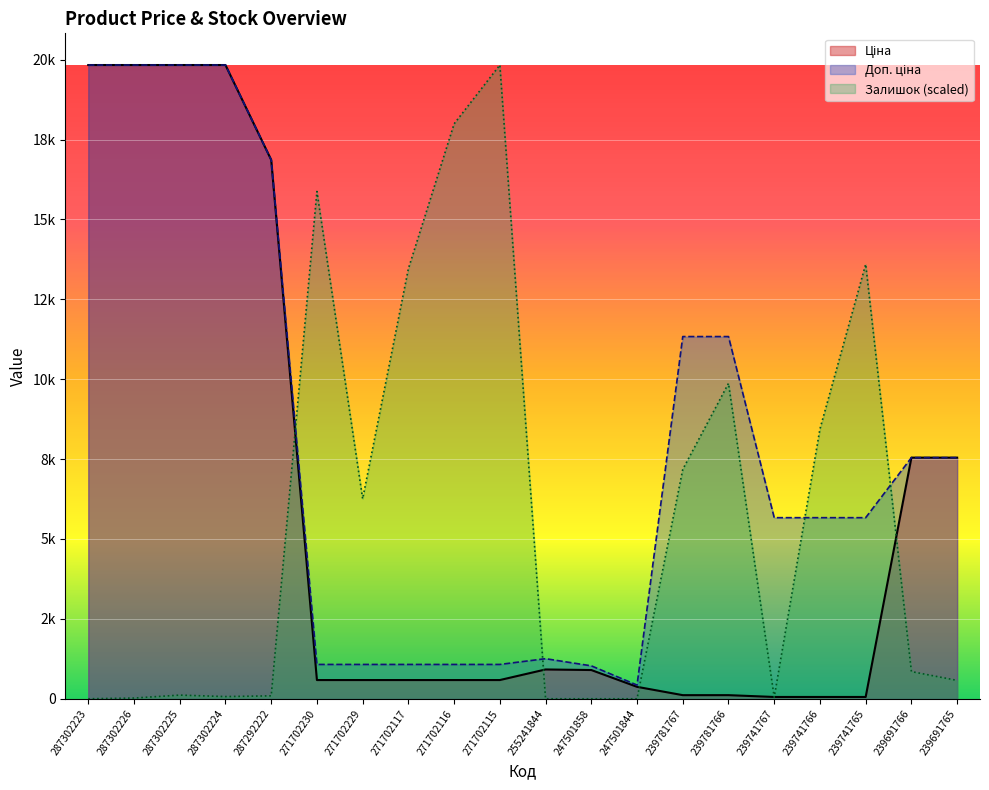

What is the maximum value shown in the chart?

19831.1